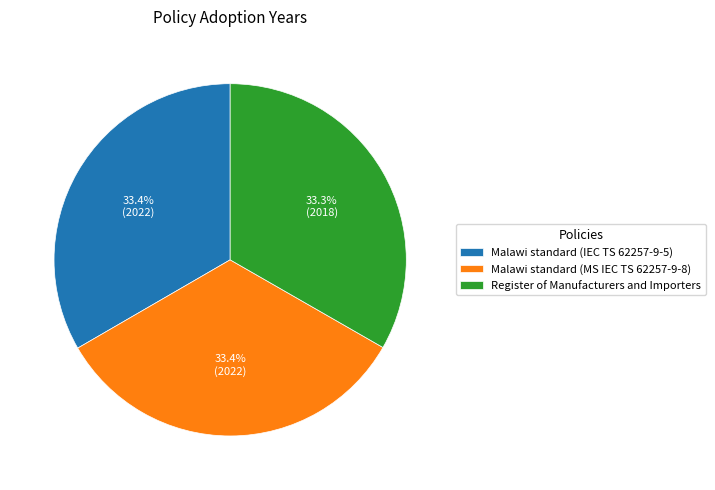

Do Malawi standard (IEC TS 62257-9-5) and Register of Manufacturers and Importers together represent more than half of the pie?

Yes